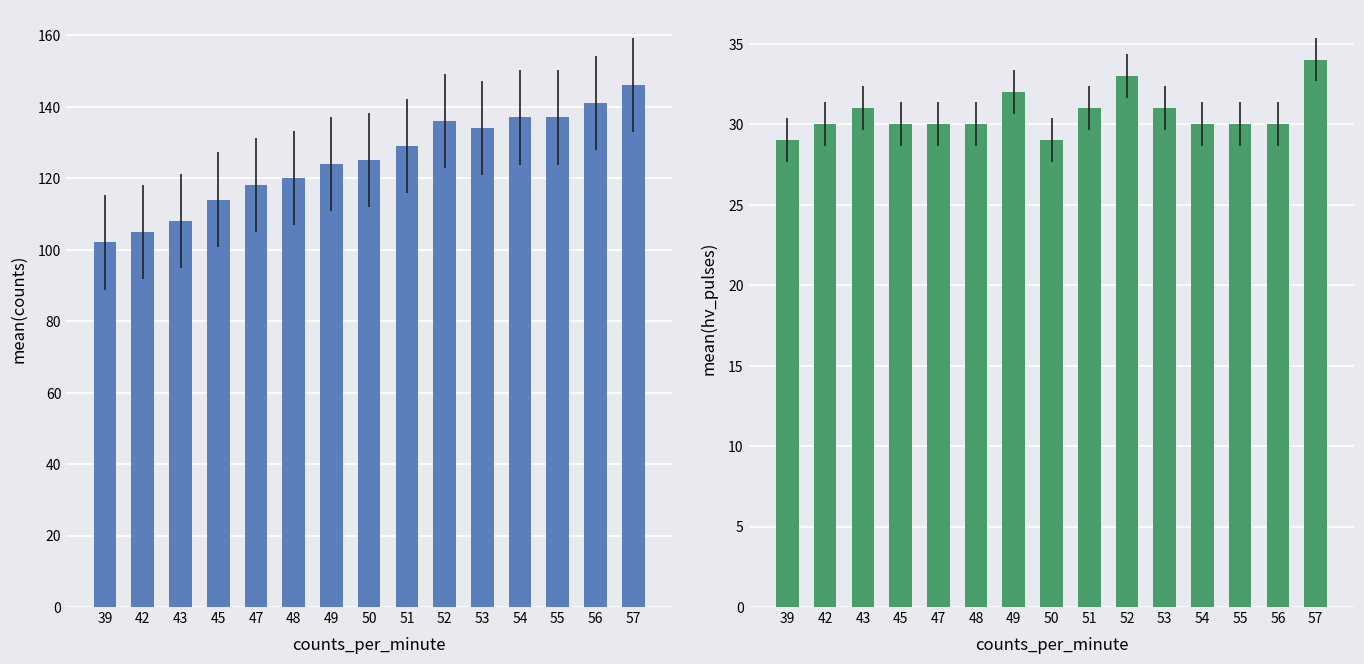

Is it true that mean(hv_pulses) equals 30 at 45?

True